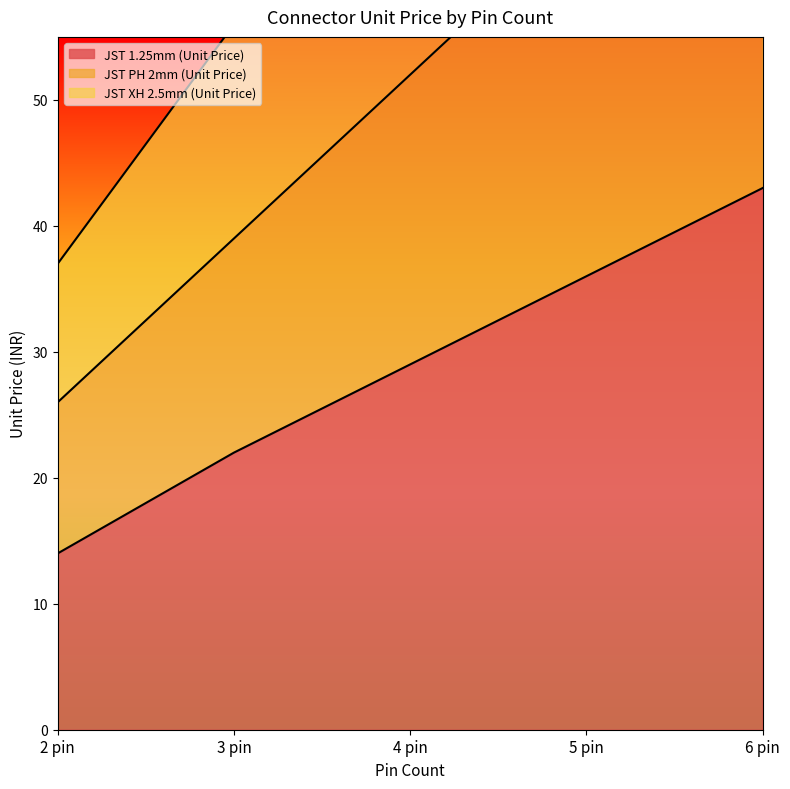

Reading left to right, list all the values displayed in this chart.

JST 1.25mm (Unit Price): 14	22	29	36	43
JST PH 2mm (Unit Price): 26	39	52	65	78
JST XH 2.5mm (Unit Price): 37	56	74	93	111